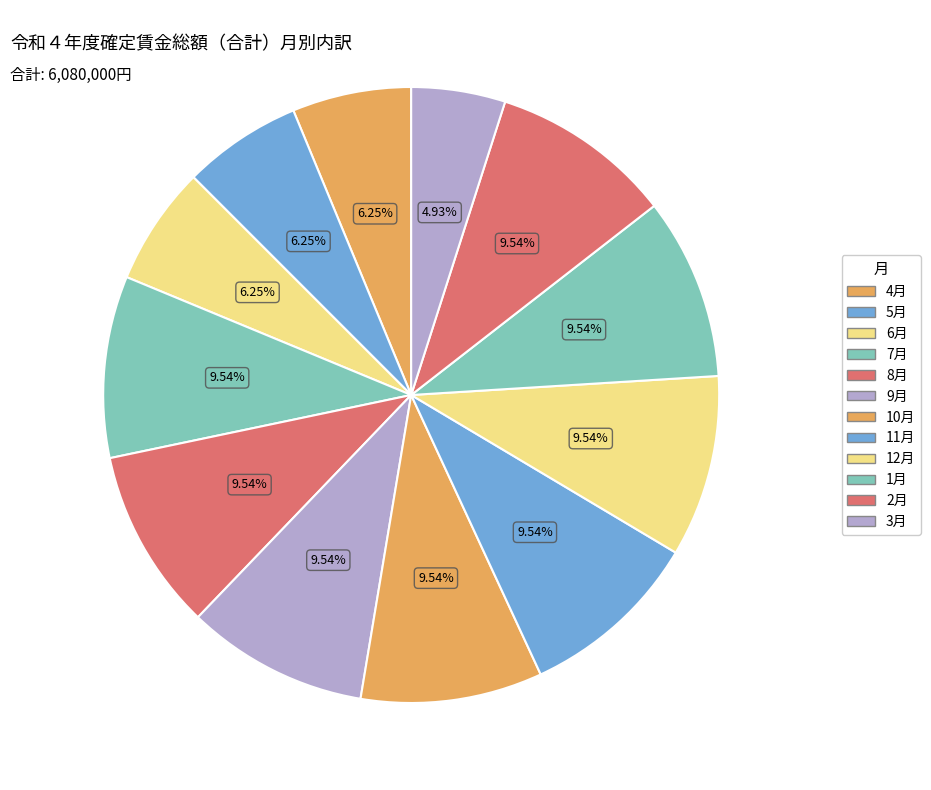

Count the number of slices in the pie.

12